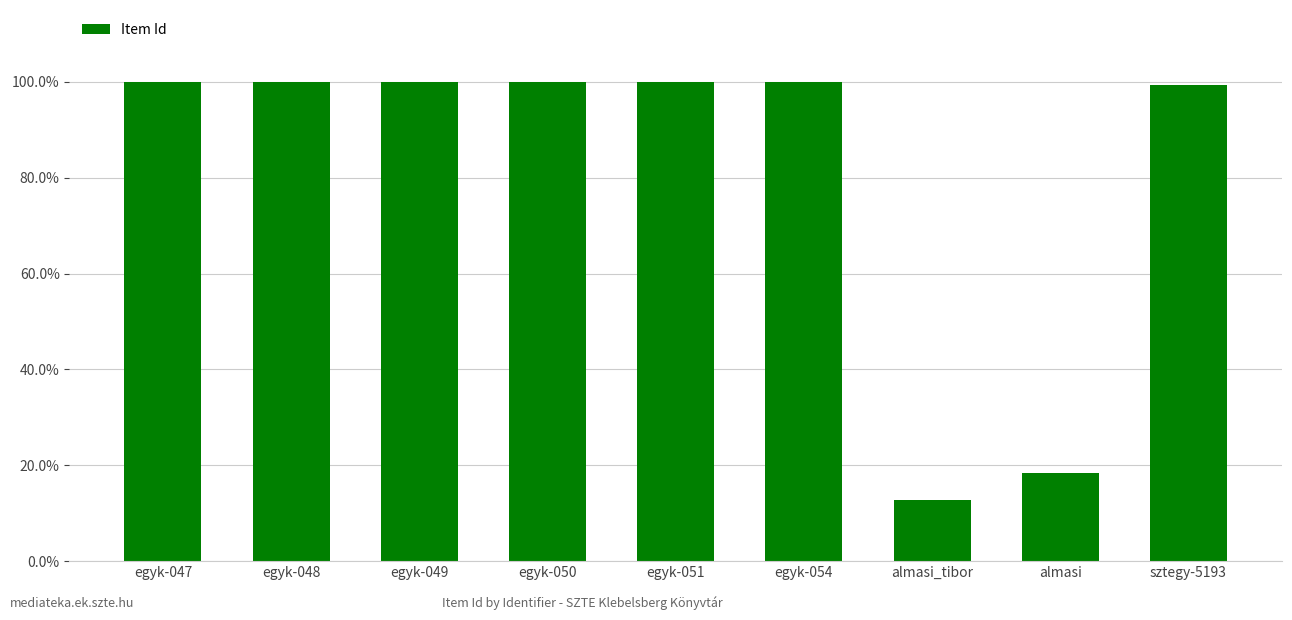

Reading left to right, list all the values displayed in this chart.

egyk-047=1.0	egyk-048=1.0	egyk-049=1.0	egyk-050=1.0	egyk-051=1.0	egyk-054=1.0	almasi_tibor=0.1	almasi=0.2	sztegy-5193=1.0